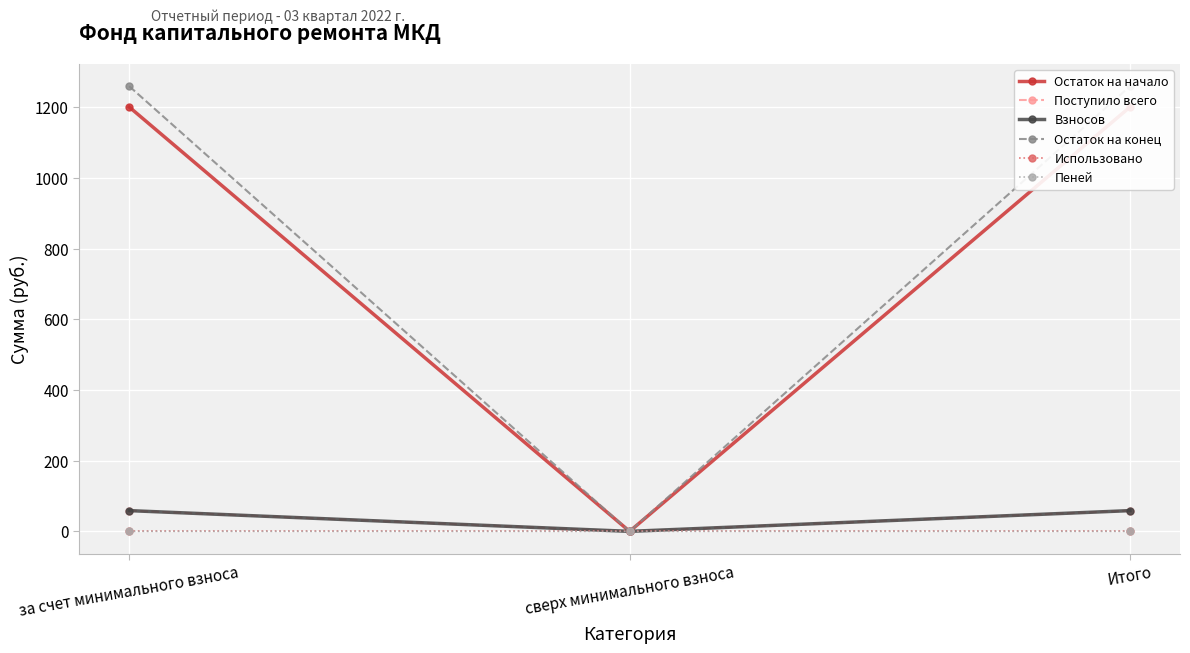

Reading left to right, extract all data points from this chart.

Остаток на начало: 1201.2	0.0	1201.2
Поступило всего: 58.8	0.0	58.8
Взносов: 58.7	0.0	58.7
Остаток на конец: 1260.0	0.0	1260.0
Использовано: 0.0	0.0	0.0
Пеней: 0.1	0.0	0.1